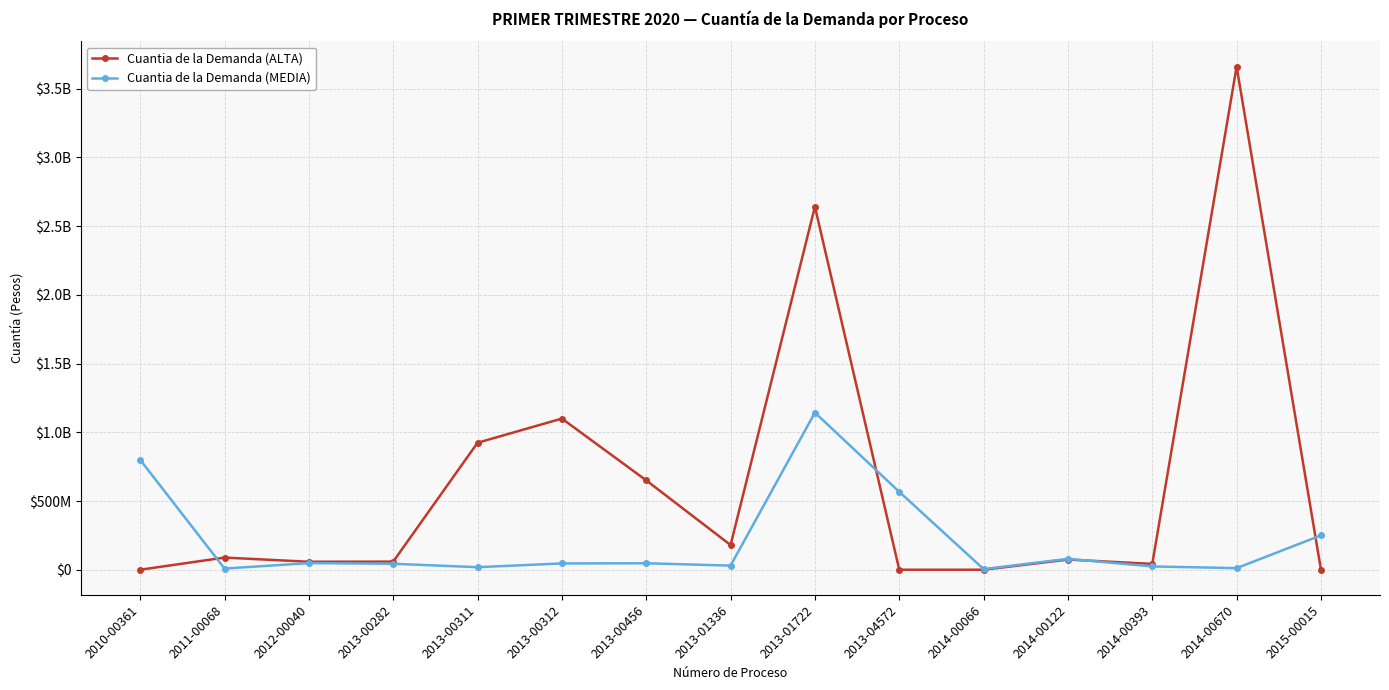

Is this an area chart (filled region under the line)?

No